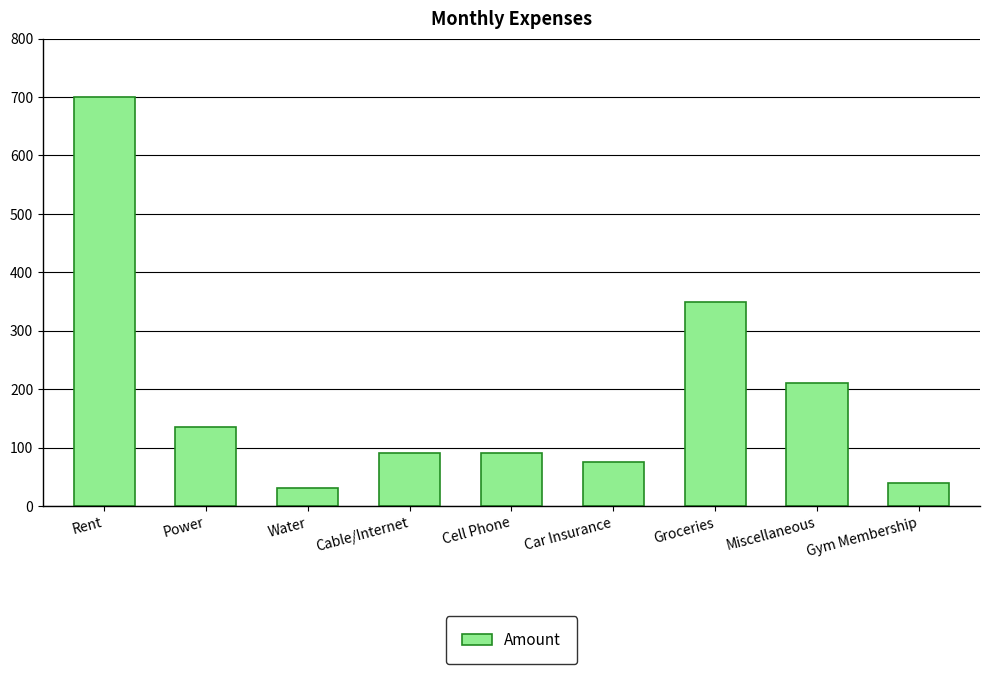

What is the sum of the values at Miscellaneous and Gym Membership?

250